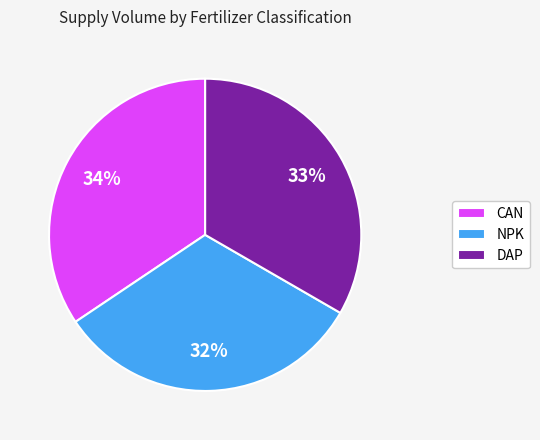

True or false: CAN accounts for 34% of the total.

True